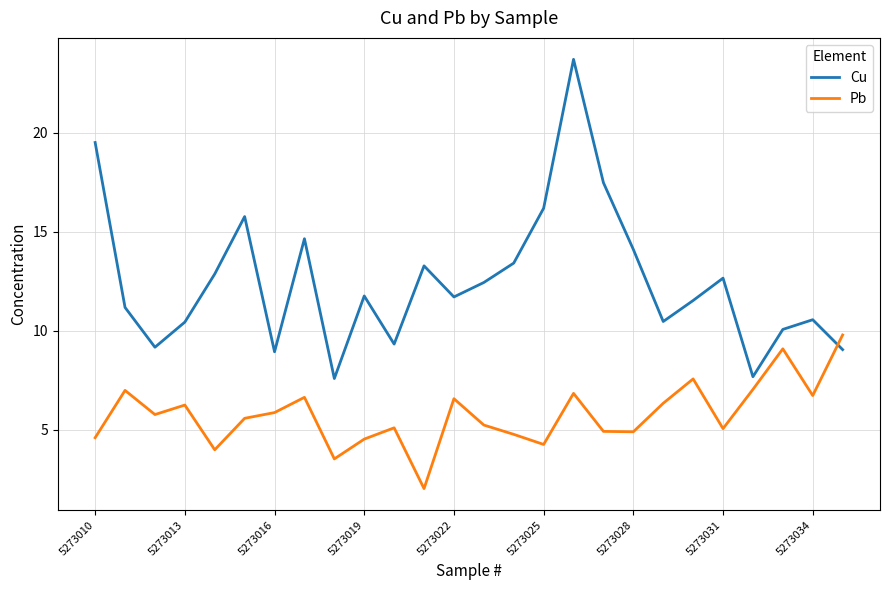

What is the difference between the second highest and minimum values in the Cu series?

11.9